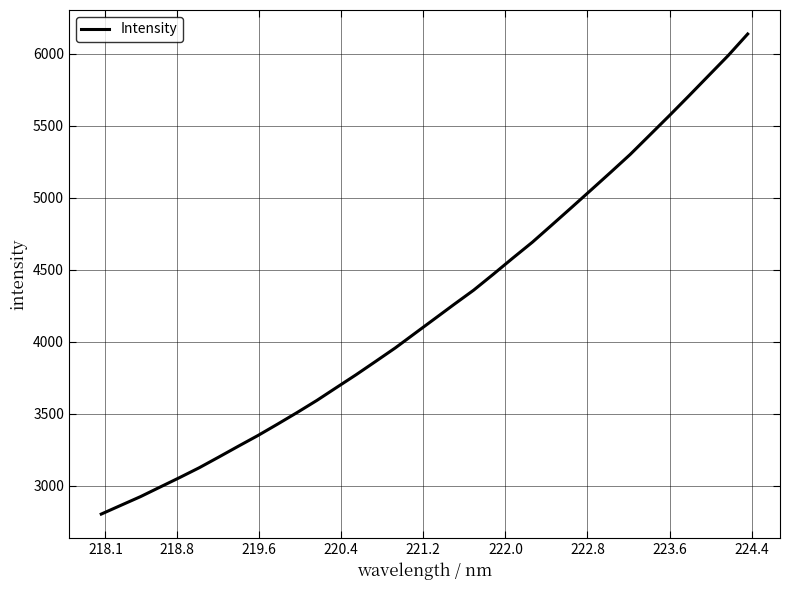

What is the minimum value shown in the chart?

2802.7